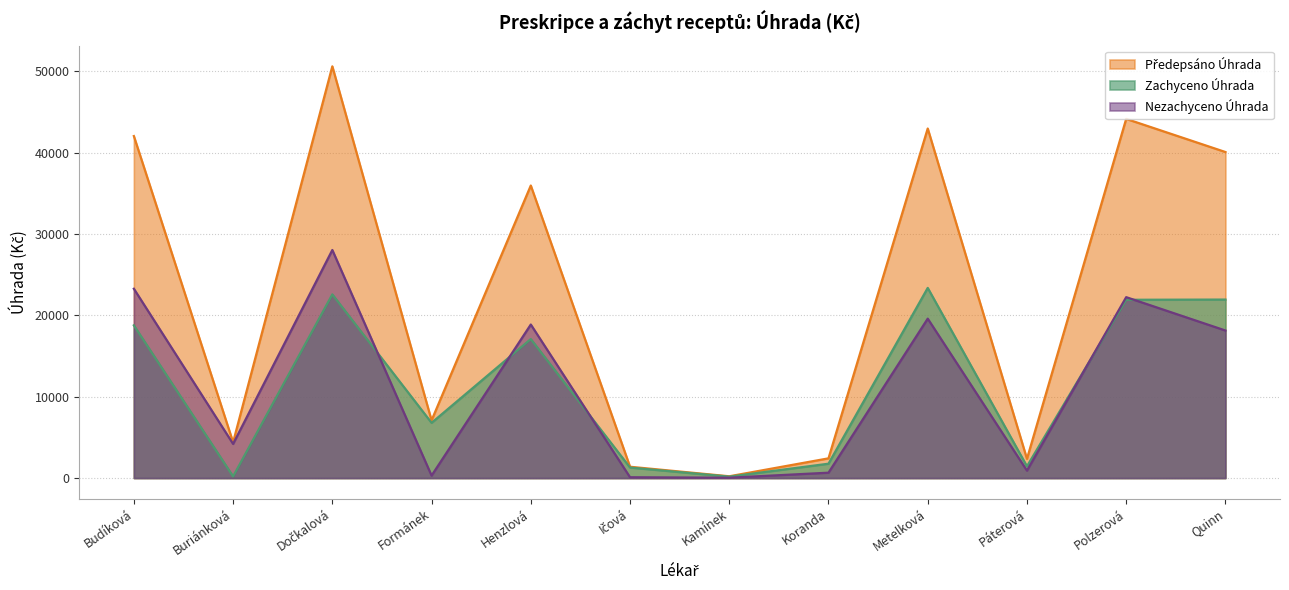

At which category does Nezachyceno Úhrada reach its first local valley?

Buriánková